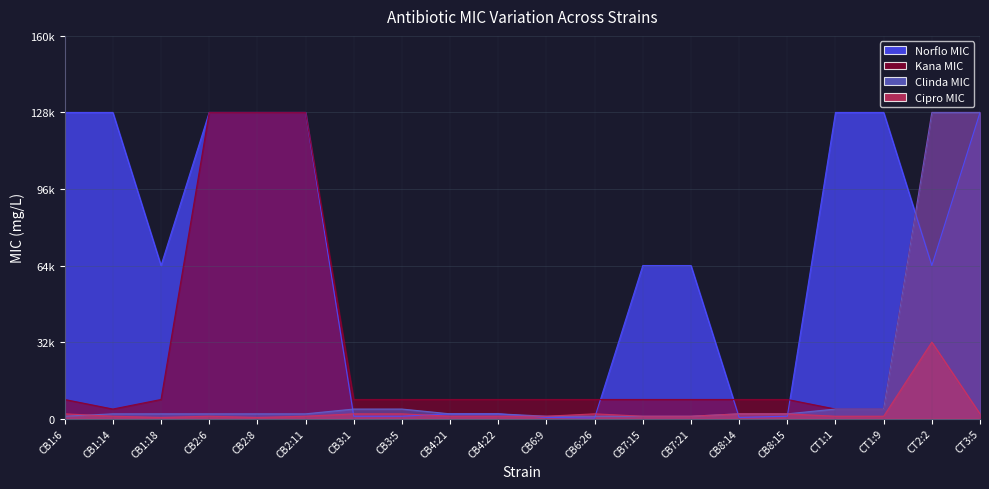

Count the number of data series in this chart.

4